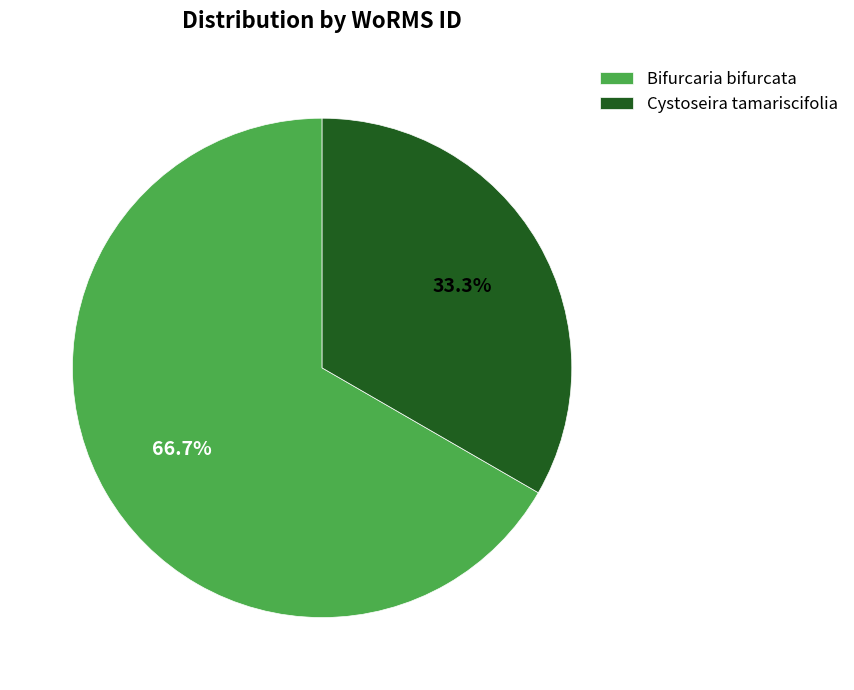

Rank the categories by value from highest to lowest.

Bifurcaria bifurcata, Cystoseira tamariscifolia